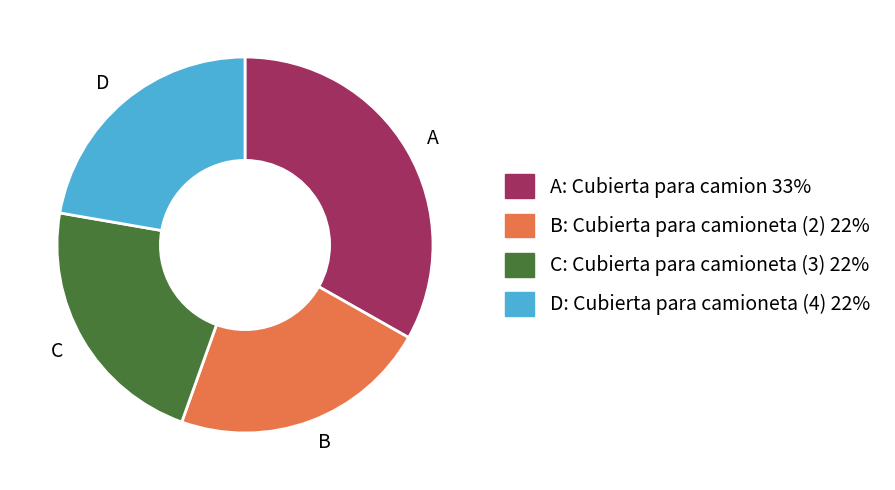

Which category has the biggest portion of the pie?

A